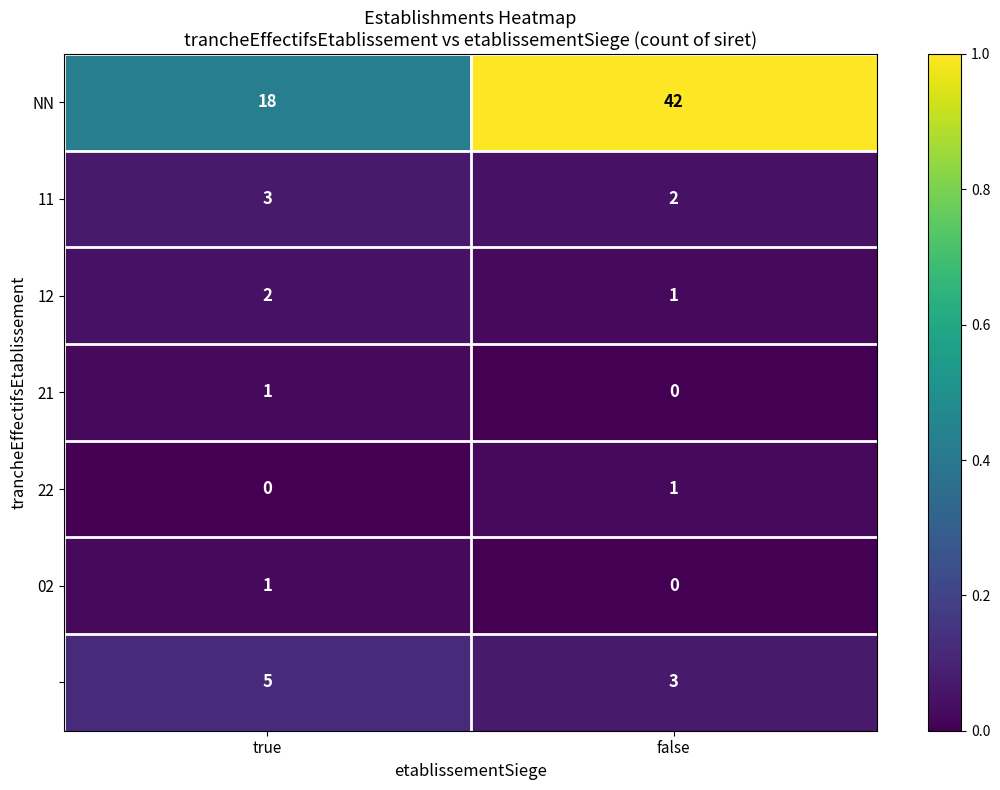

At which category is the sum across all series the highest?

false